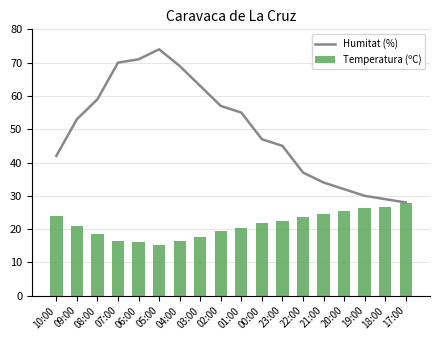

What is the label of the 14th bar from the left?

21:00